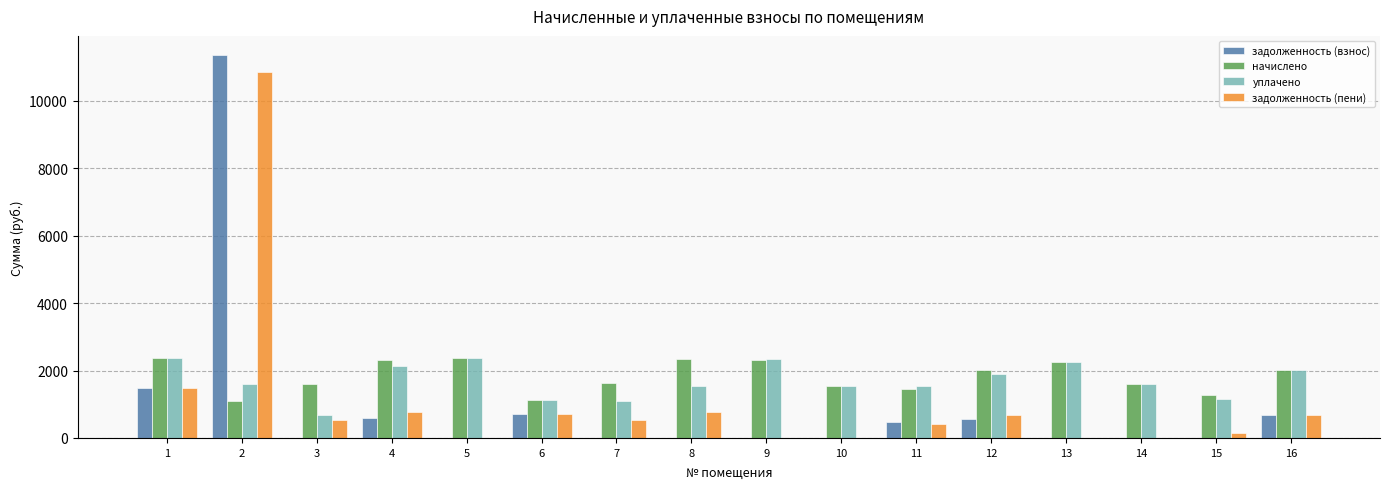

What is the sum of the задолженность (пени) values at 9 and 4?

773.5